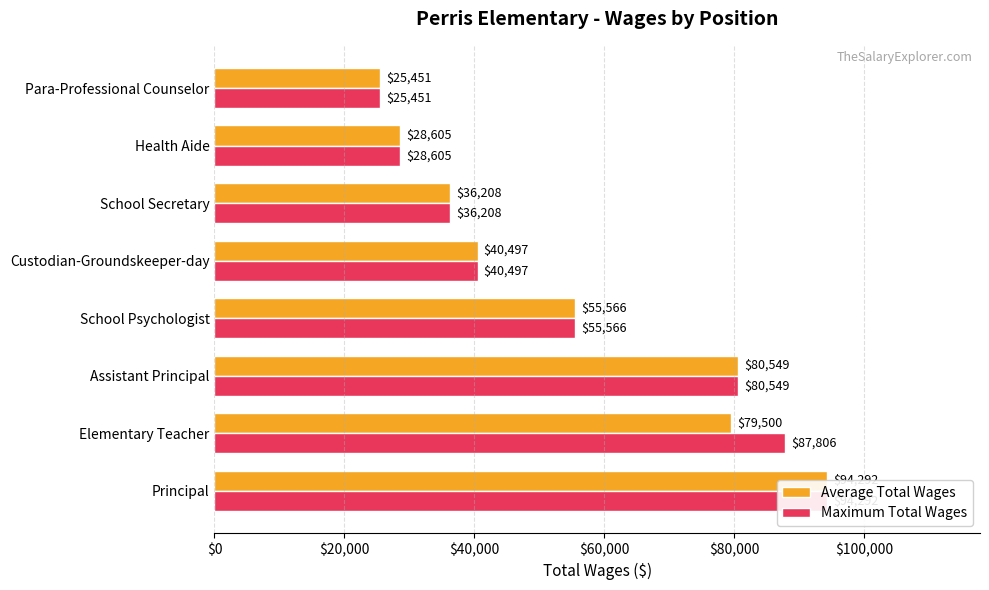

What is the value of the Average Total Wages bar at the 8th from the left?

25451